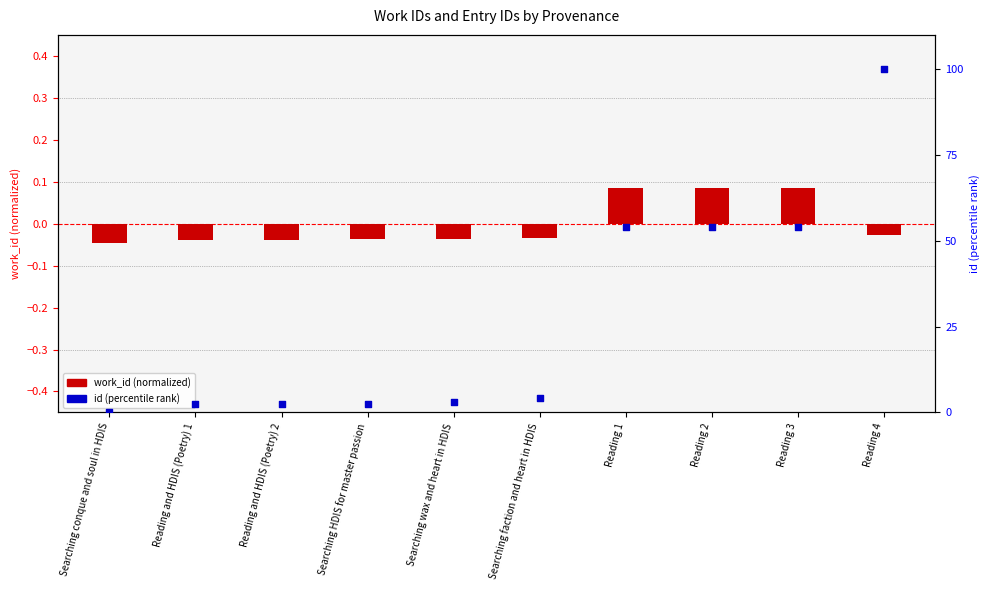

Which has a higher value, Reading 4 or Searching wax and heart in HDIS?

Reading 4